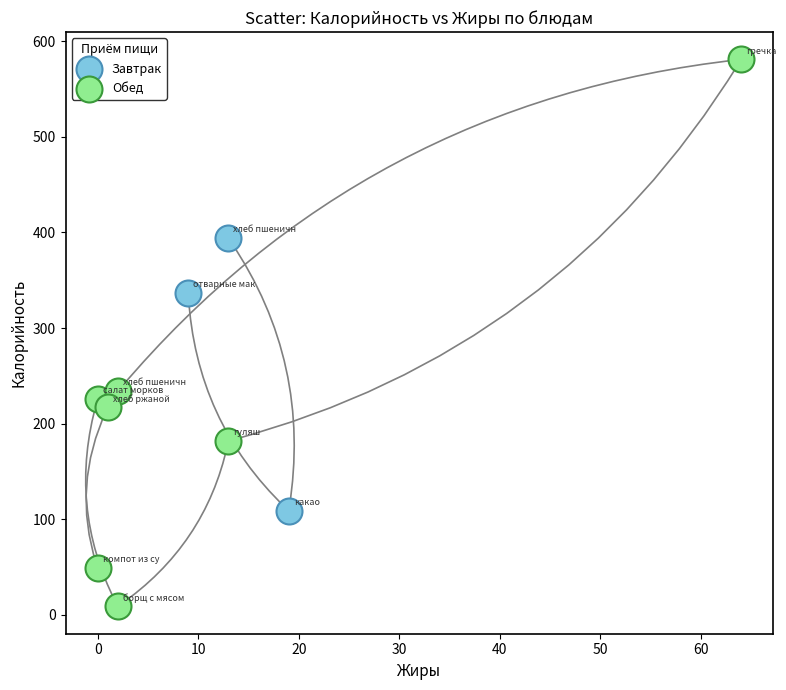

Which series reaches the minimum Y coordinate?

Обед